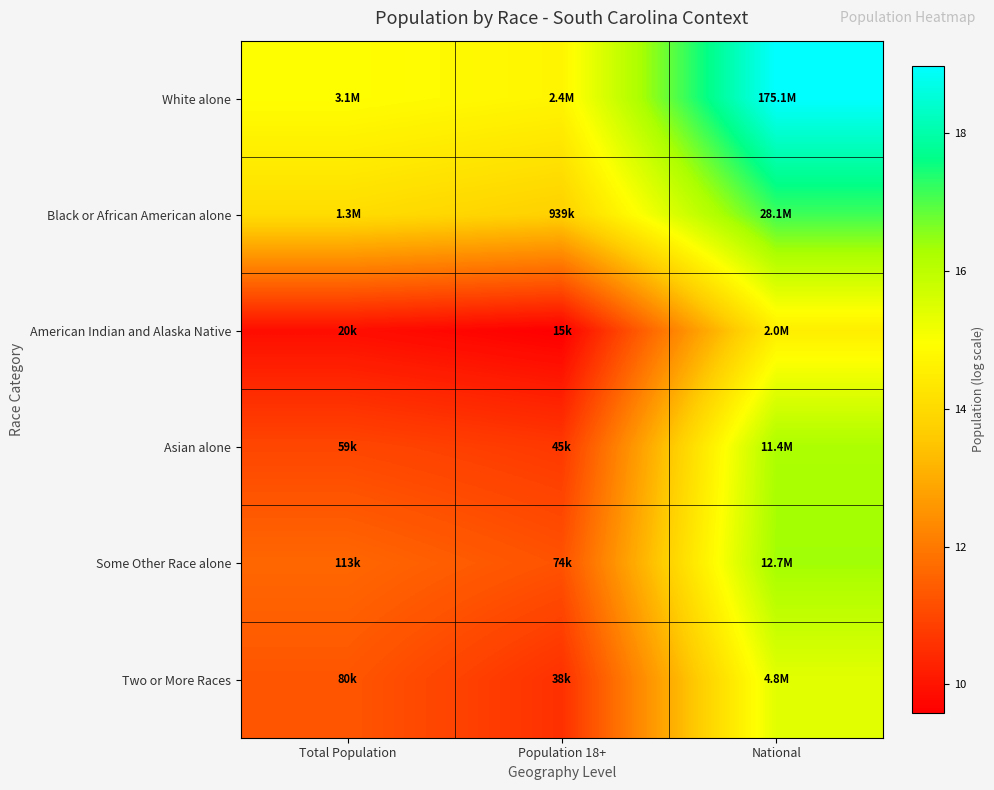

What is the spread (max minus min) of values at Total Population?

5.1